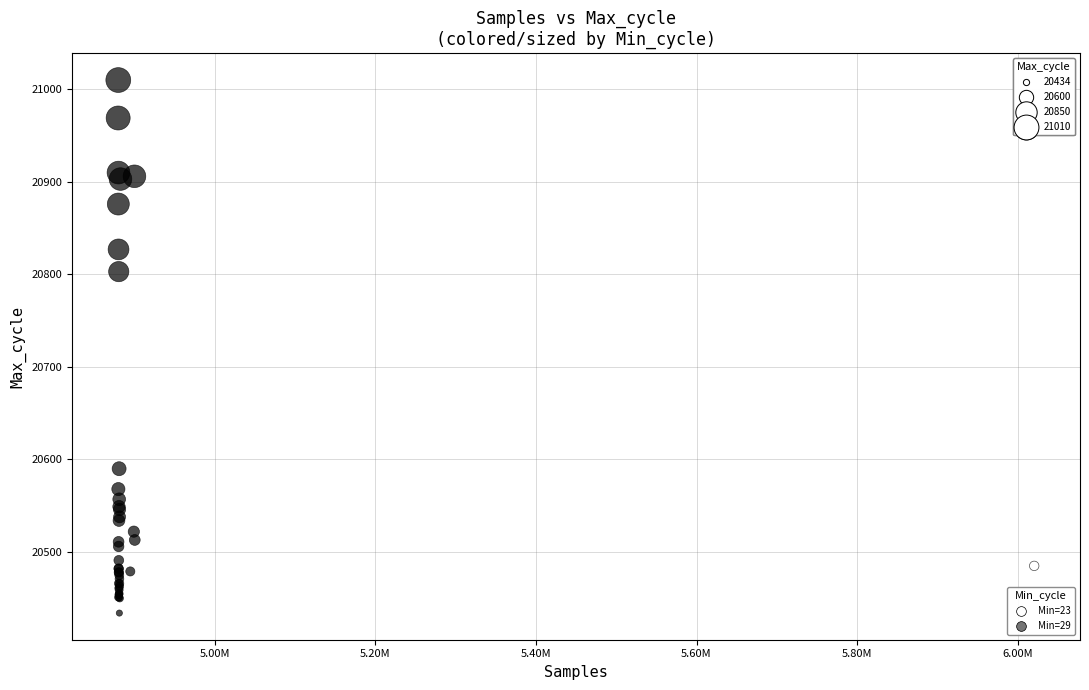

What Y value in the scatter plot is closest to 20722?

20803